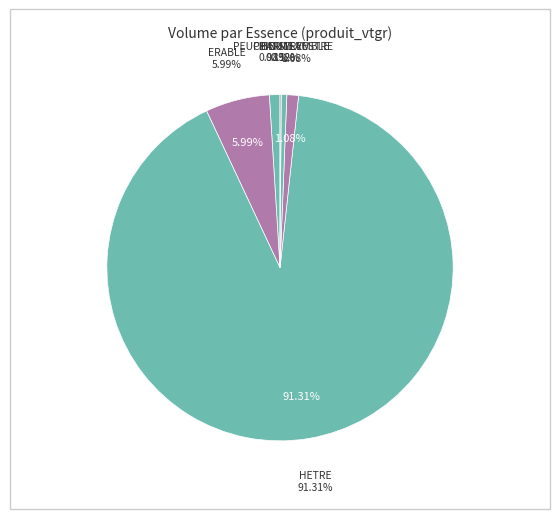

How much of the chart is everything except CHARME?

99.0%